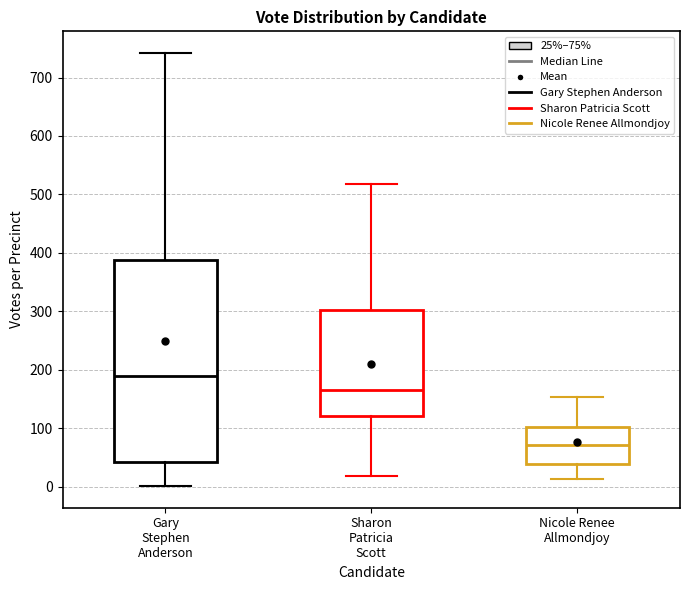

Which box has the lowest median line?

Nicole Renee Allmondjoy